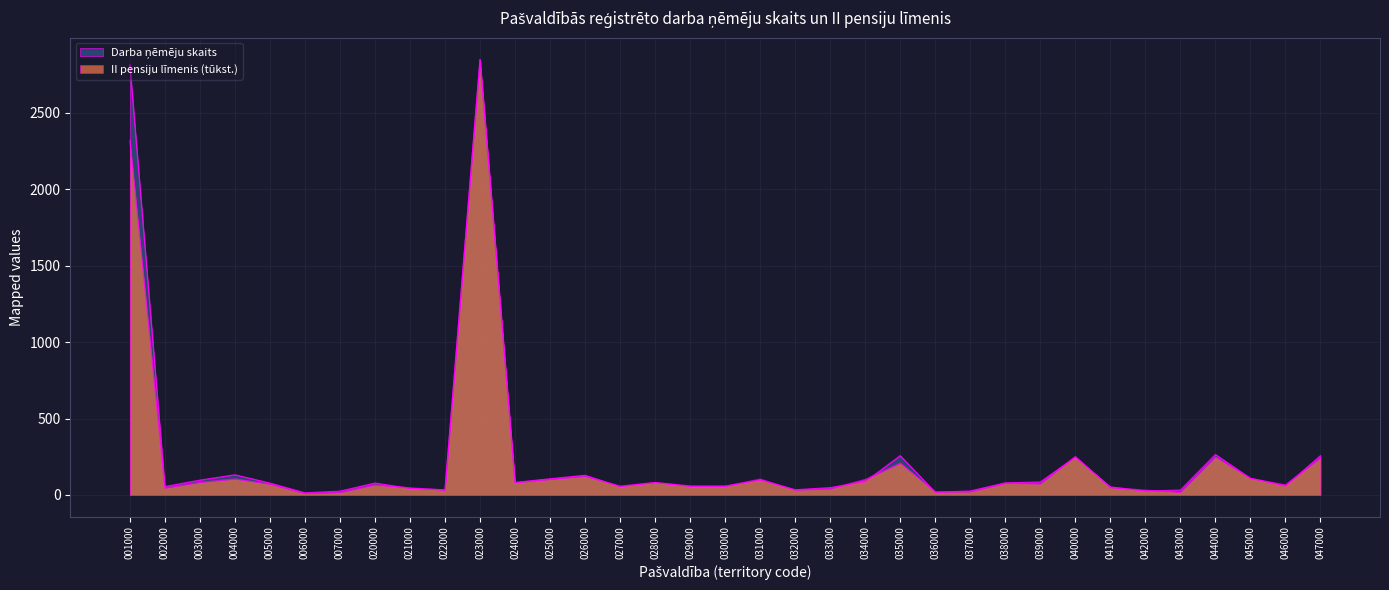

True or false: Darba ņēmēju skaits has more than 1 points higher than both neighbors.

True